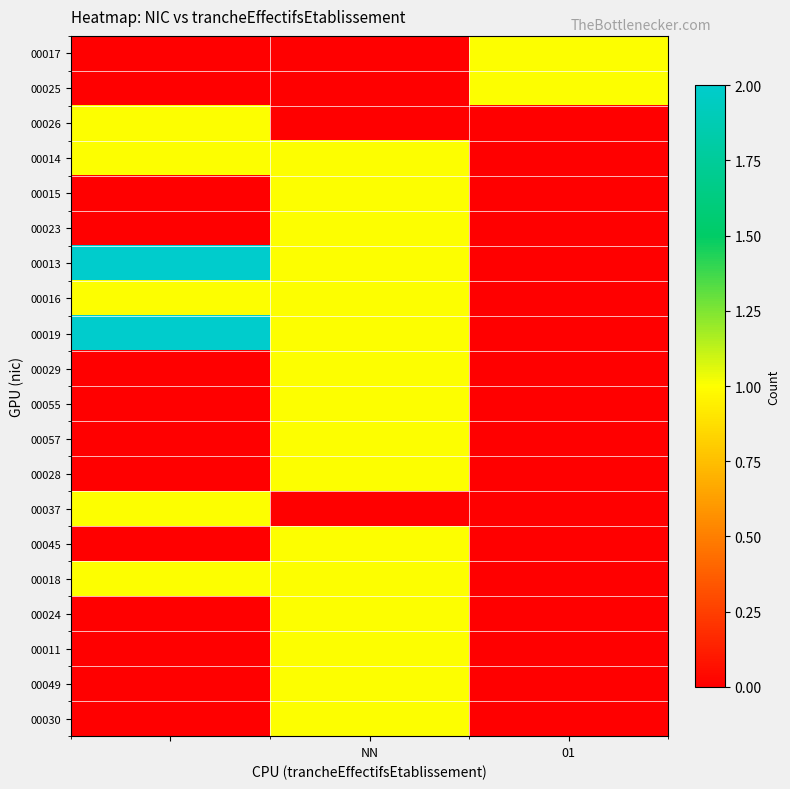

Reading right to left, what are all the values shown in this chart?

00017: 1	0	0
00025: 1	0	0
00026: 0	0	1
00014: 0	1	1
00015: 0	1	0
00023: 0	1	0
00013: 0	1	2
00016: 0	1	1
00019: 0	1	2
00029: 0	1	0
00055: 0	1	0
00057: 0	1	0
00028: 0	1	0
00037: 0	0	1
00045: 0	1	0
00018: 0	1	1
00024: 0	1	0
00011: 0	1	0
00049: 0	1	0
00030: 0	1	0